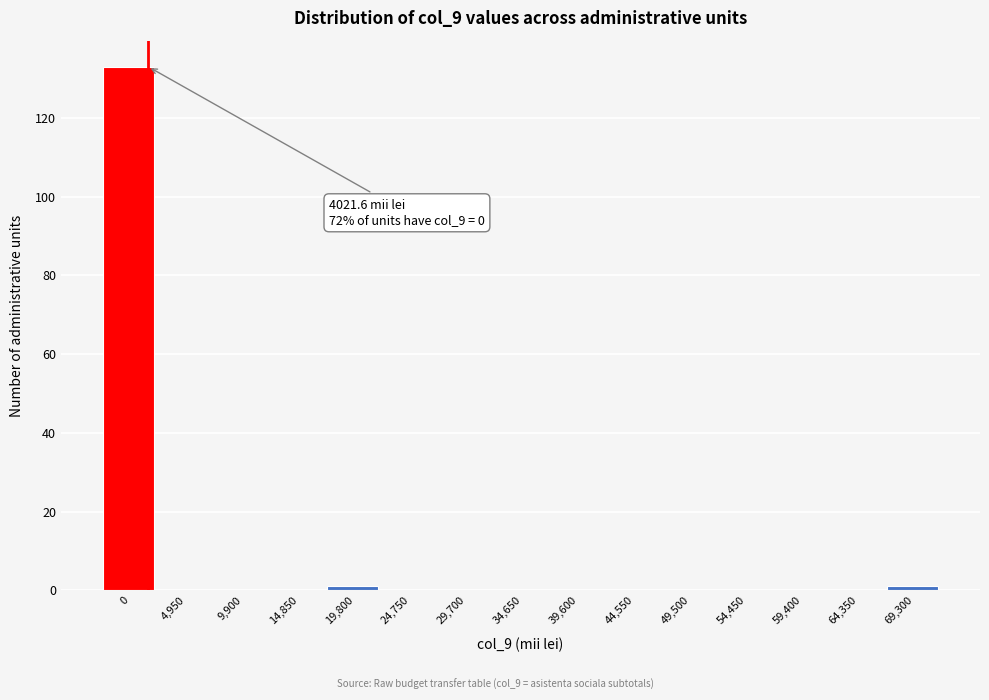

Reading left to right, list all the values displayed in this chart.

0=133	4,950=0	9,900=0	14,850=0	19,800=1	24,750=0	29,700=0	34,650=0	39,600=0	44,550=0	49,500=0	54,450=0	59,400=0	64,350=0	69,300=1